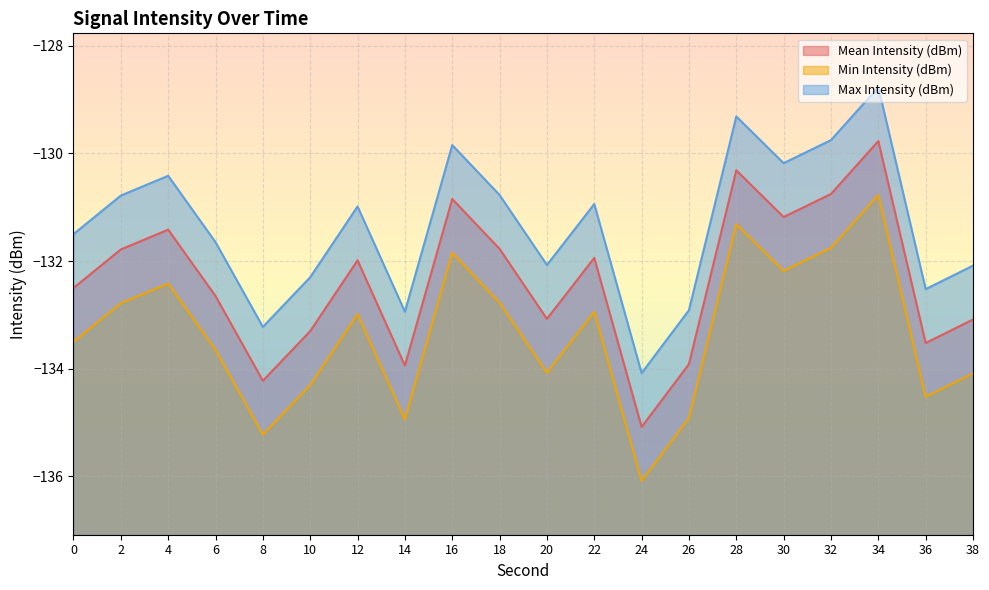

True or false: Mean Intensity (dBm) and Max Intensity (dBm) intersect in this chart.

False